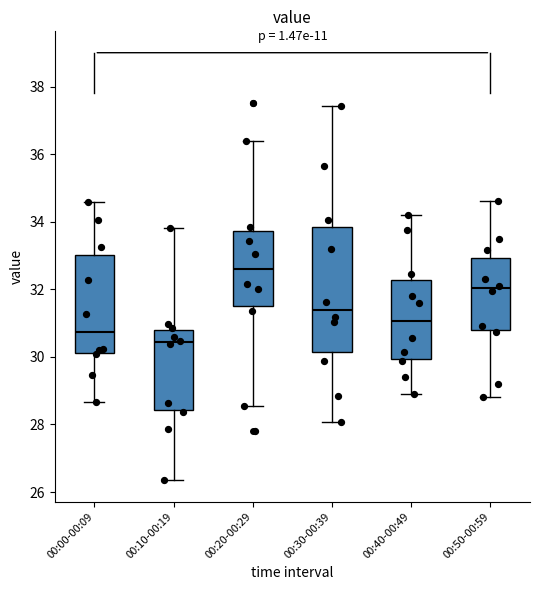

Where does the lower whisker of the box for 00:20-00:29 end on the y-axis? The values are not printed on the chart, so give them approximately, as read against the axis.

28.6